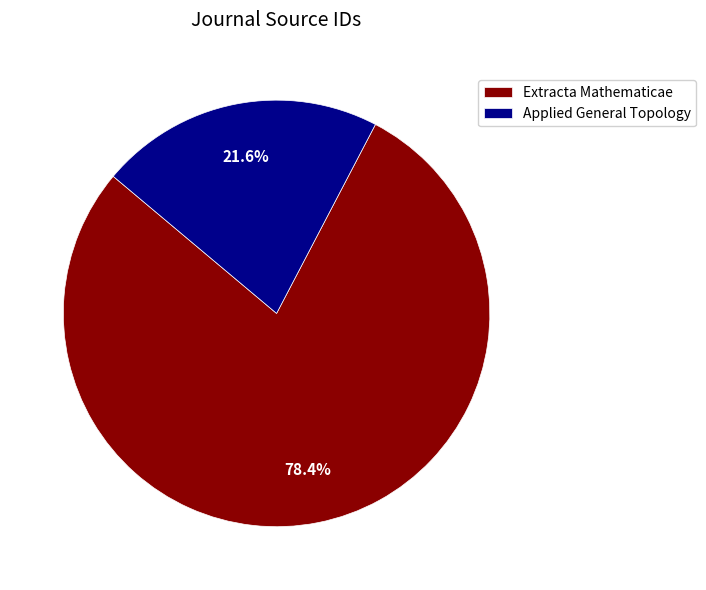

Is it true that Applied General Topology is 7% of the pie?

False